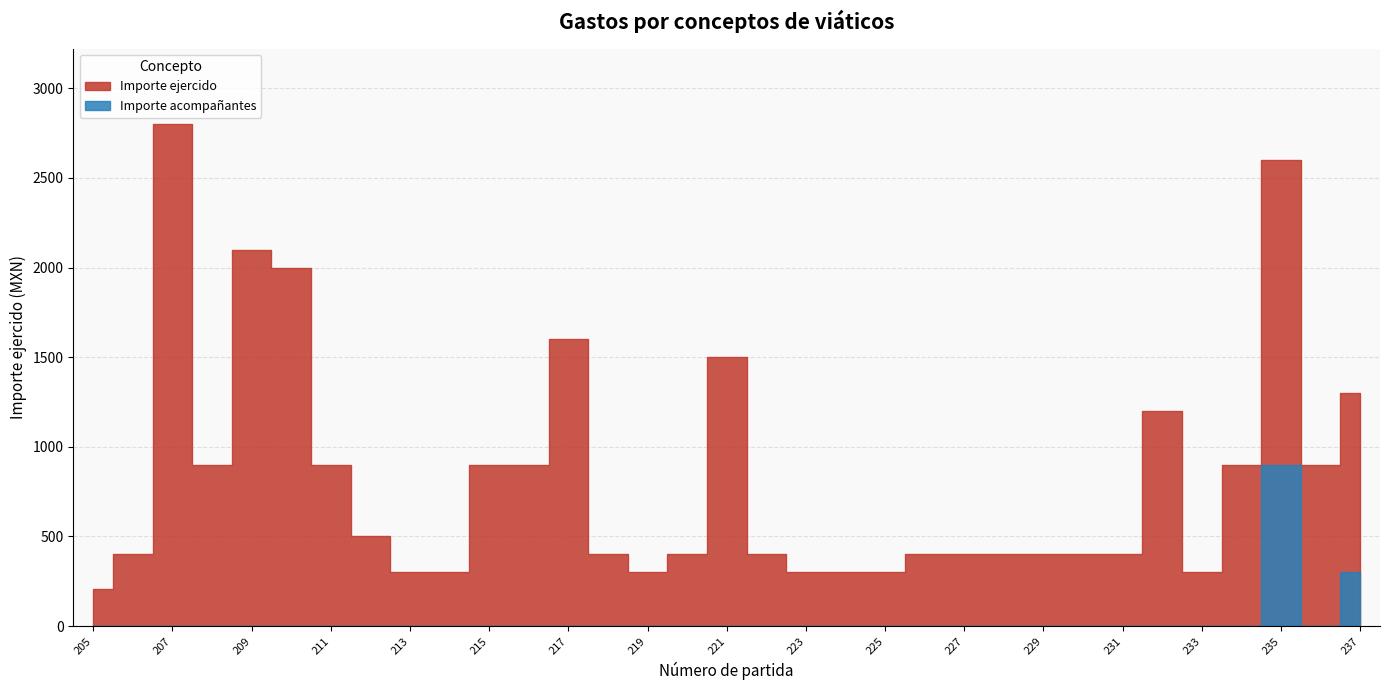

Which category has the highest value in the Num personas acomp series?

235